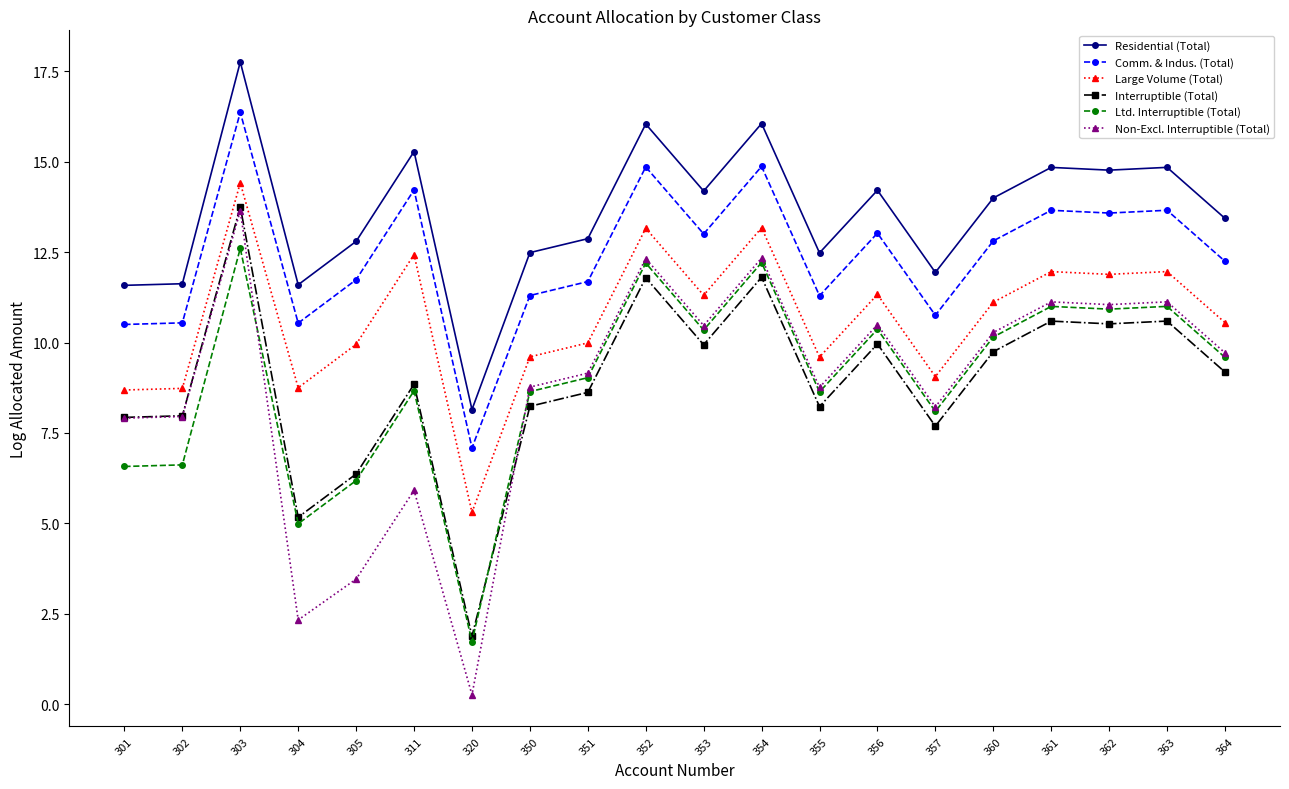

True or false: Residential (Total) and Non-Excl. Interruptible (Total) cross at least once.

False